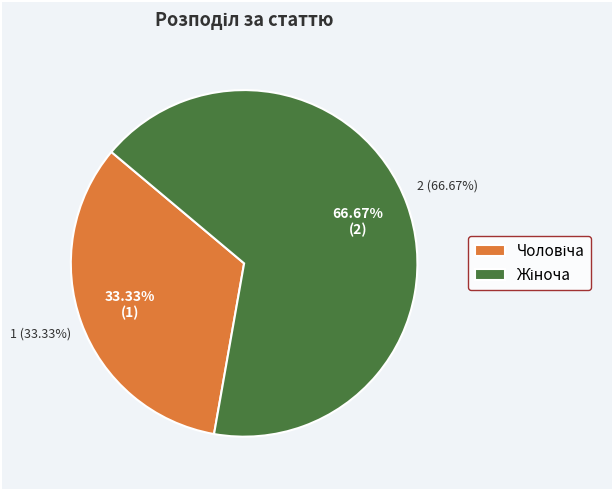

What percentage do Чоловіча and Жіноча together represent?

100.0%